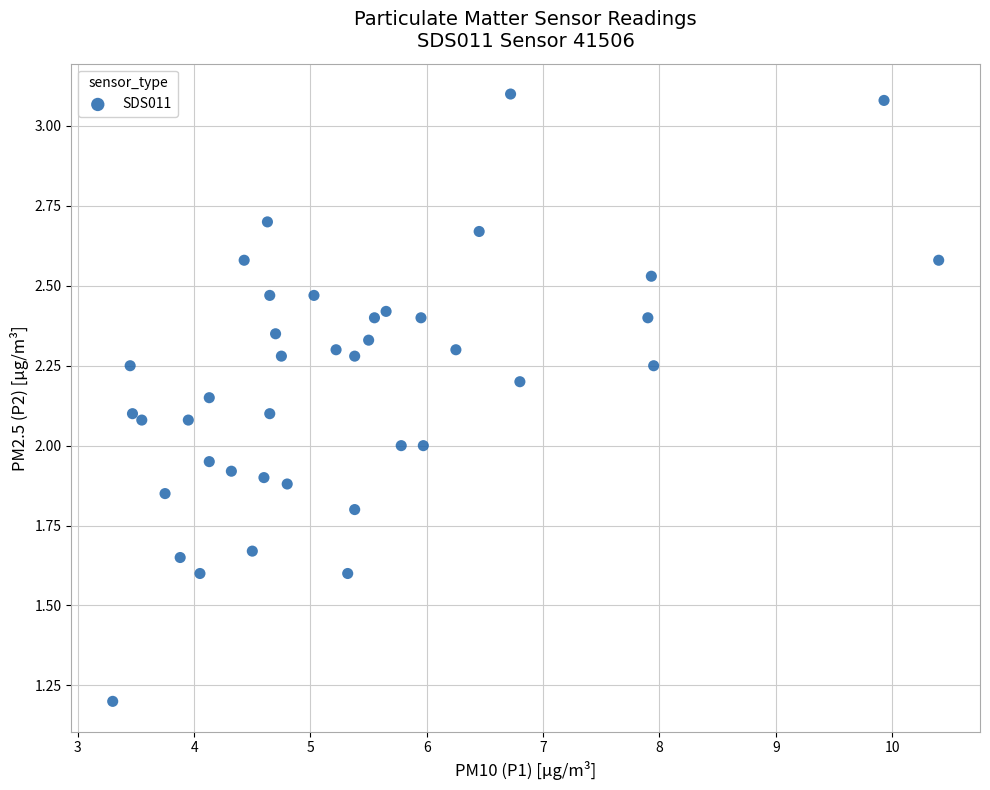

What is the range of X values (max minus min)?

7.1